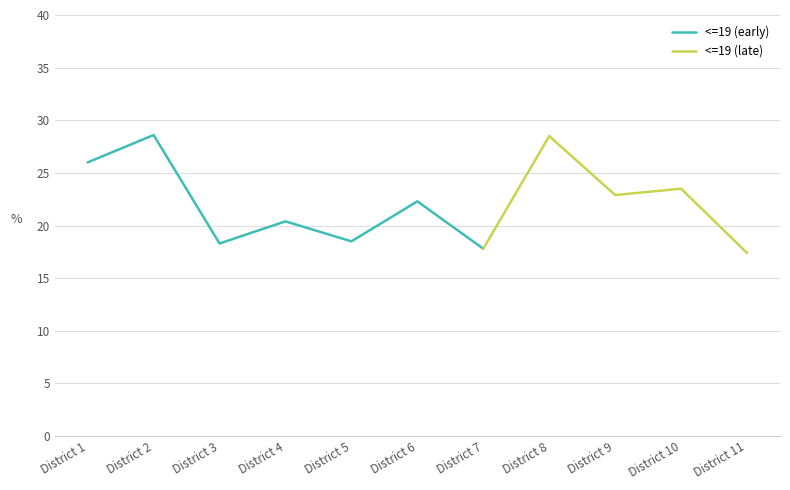

Approximately how many times larger is the value at 10 compared to 2?

0.8